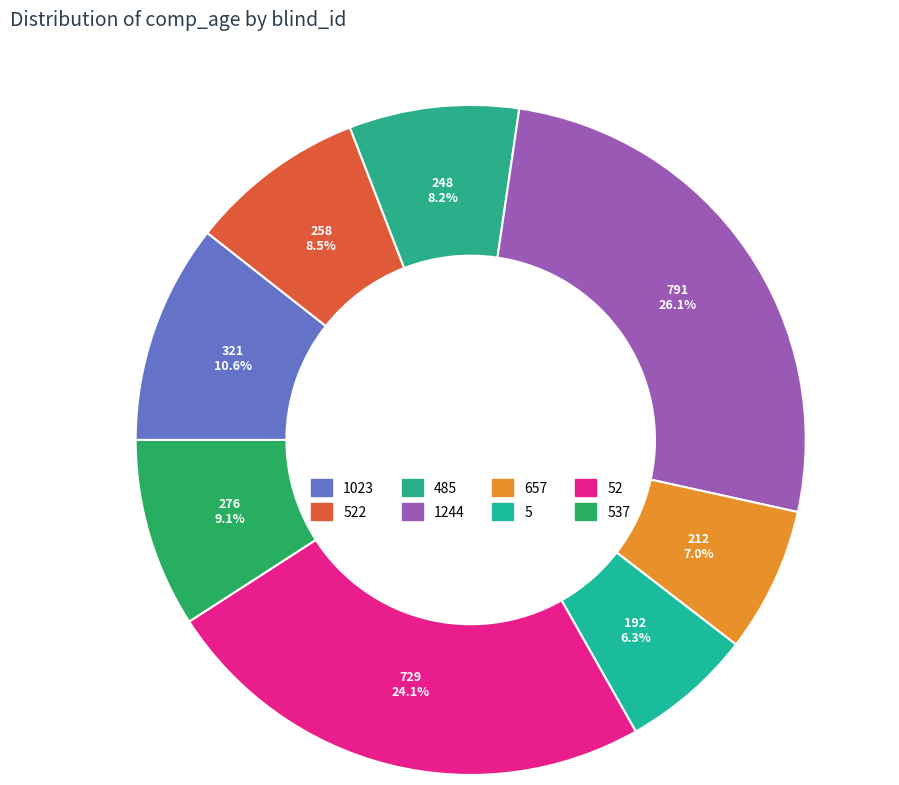

Which slice is the smallest?

5